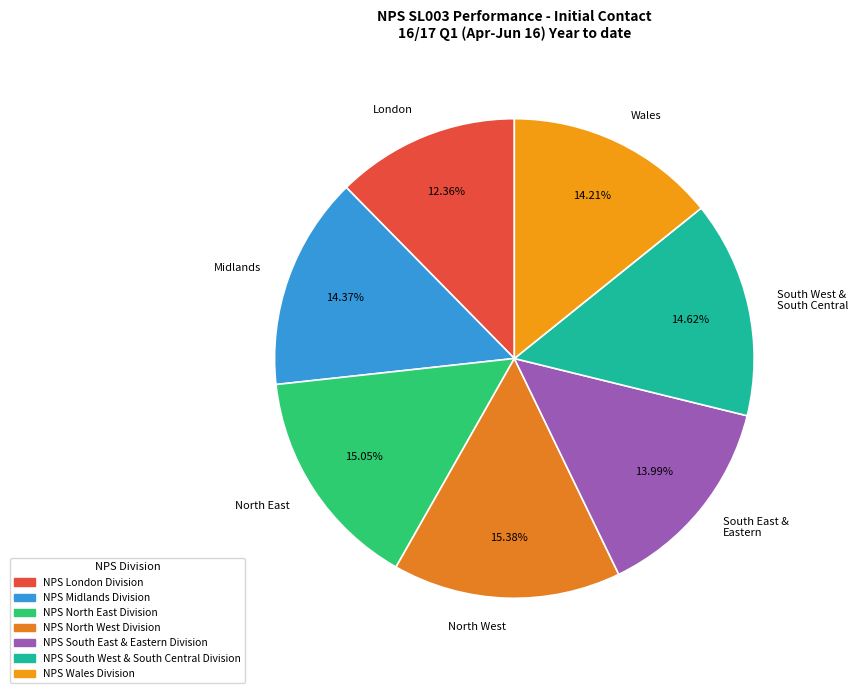

How many segments does this pie chart have?

7